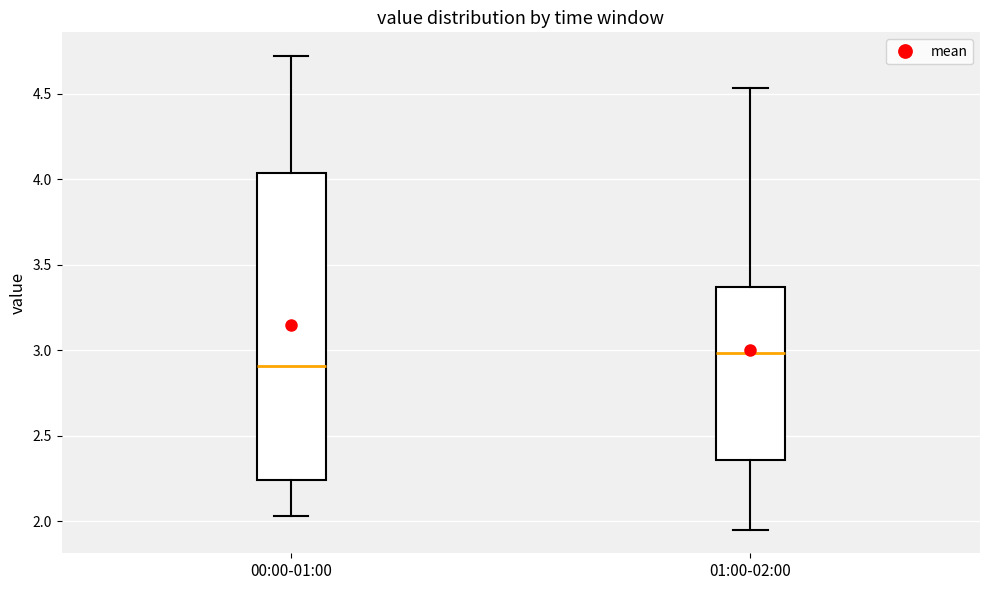

Reading left to right, transcribe this box plot: for each box, give where its median line is, the range the box spans, and where its two whiskers end, as read against the y-axis. The values are not printed on the chart, so give them approximately, as read against the axis.

00:00-01:00: median 2.90, box 2.25 to 4.05, whiskers 2.05 to 4.70
01:00-02:00: median 3.00, box 2.35 to 3.35, whiskers 1.95 to 4.55